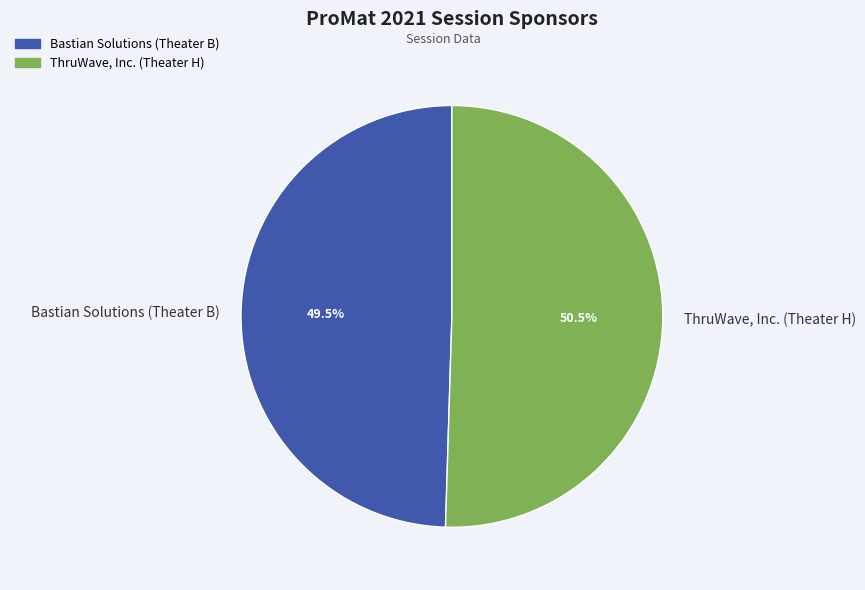

What is the majority slice?

ThruWave, Inc. (Theater H)